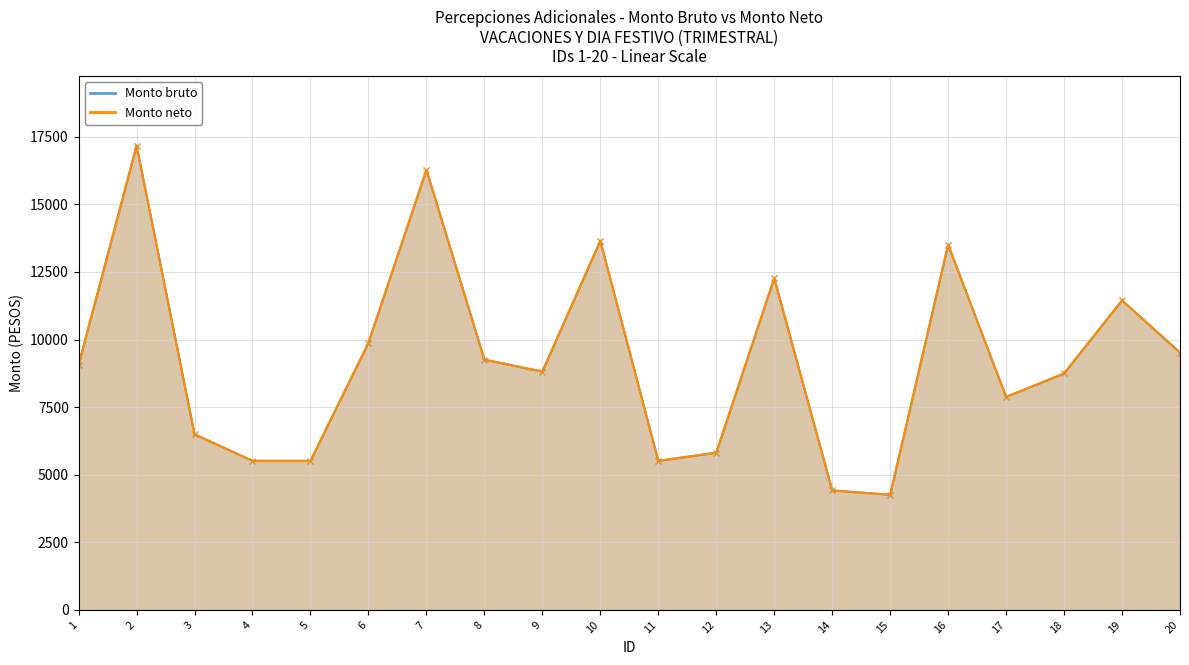

True or false: Monto neto has more than 1 points higher than both neighbors.

True